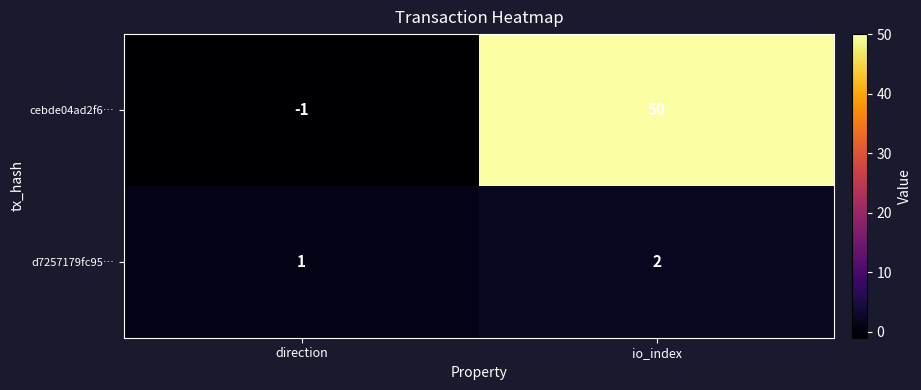

The value of cebde04ad2f6… at io_index is 50. True or false?

True